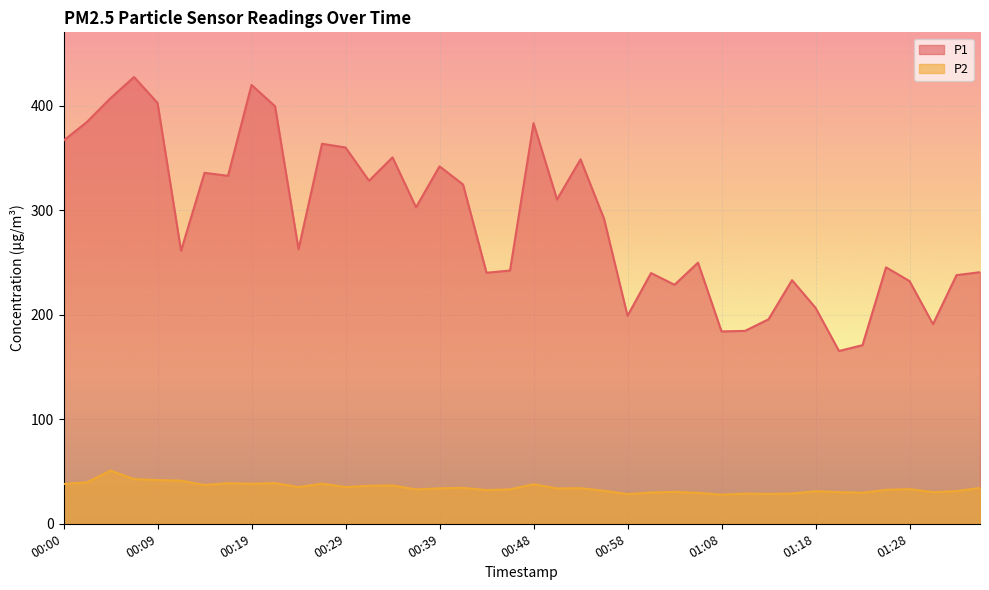

Reading left to right, extract all data points from this chart.

P1: 00:00=366.6	00:02=384.4	00:05=407.1	00:07=427.4	00:09=402.6	00:12=261.2	00:14=335.7	00:17=332.9	00:19=419.8	00:22=399.4	00:24=262.6	00:27=363.5	00:29=359.9	00:31=328.1	00:34=350.5	00:36=302.8	00:39=341.9	00:41=324.6	00:44=240.1	00:46=242.2	00:48=383.2	00:51=310.2	00:53=348.6	00:56=291.8	00:58=198.9	01:01=239.8	01:03=228.6	01:06=249.8	01:08=184.0	01:11=184.5	01:13=195.6	01:16=233.0	01:18=206.6	01:21=165.3	01:23=170.8	01:26=245.3	01:28=232.2	01:31=190.9	01:33=237.8	01:36=240.7
P2: 00:00=38.0	00:02=39.6	00:05=50.9	00:07=42.7	00:09=41.8	00:12=41.2	00:14=37.0	00:17=38.8	00:19=38.2	00:22=38.9	00:24=35.1	00:27=38.4	00:29=35.1	00:31=36.3	00:34=36.7	00:36=32.9	00:39=33.9	00:41=34.3	00:44=32.2	00:46=32.9	00:48=37.8	00:51=33.8	00:53=34.0	00:56=31.6	00:58=28.4	01:01=29.9	01:03=30.6	01:06=29.6	01:08=27.8	01:11=28.9	01:13=28.6	01:16=28.9	01:18=31.1	01:21=30.3	01:23=29.7	01:26=32.5	01:28=33.1	01:31=30.2	01:33=31.2	01:36=34.3